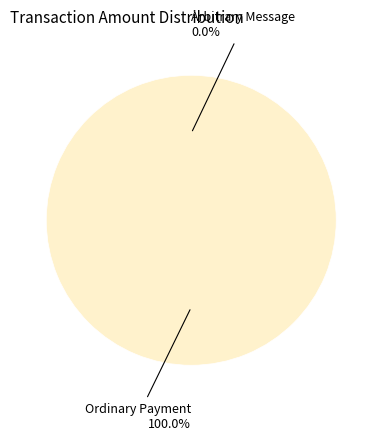

How many segments does this pie chart have?

2